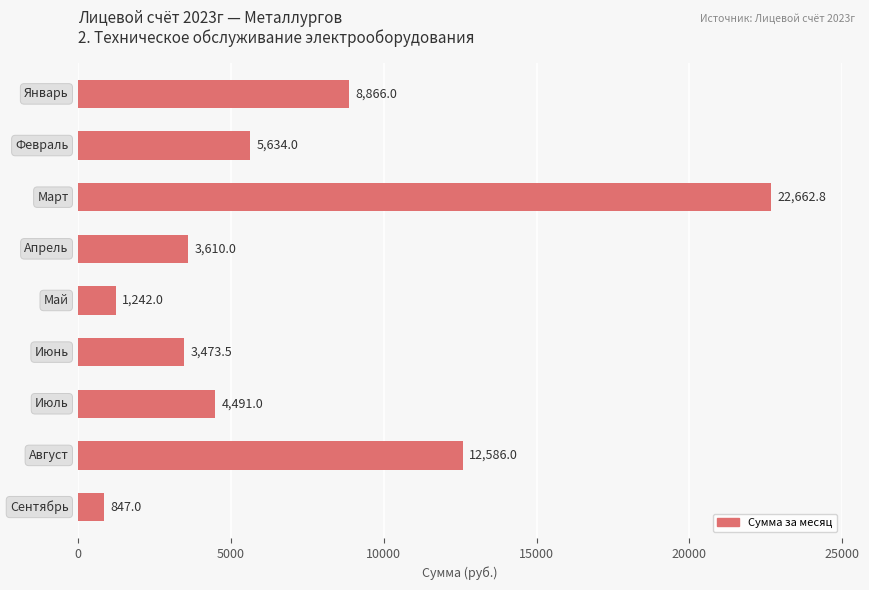

What is the value of the 6th bar from the top?

3473.5